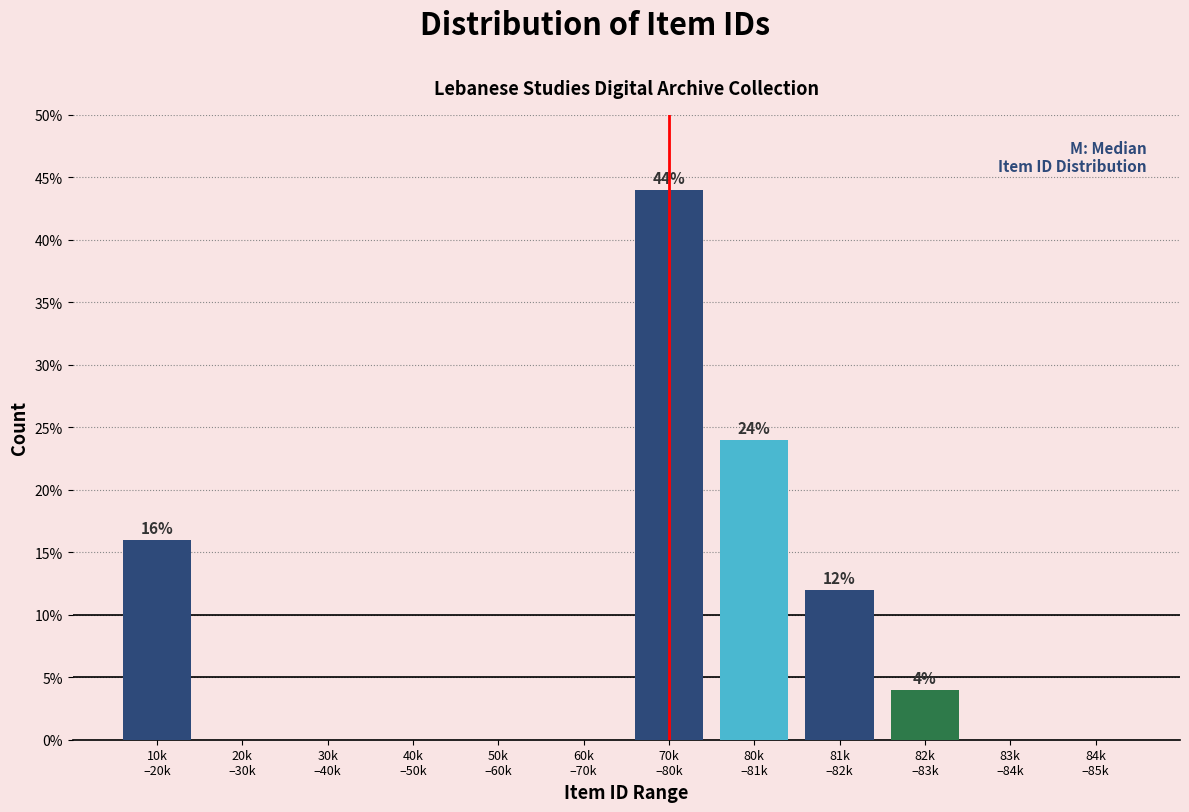

What is the greatest value displayed?

44